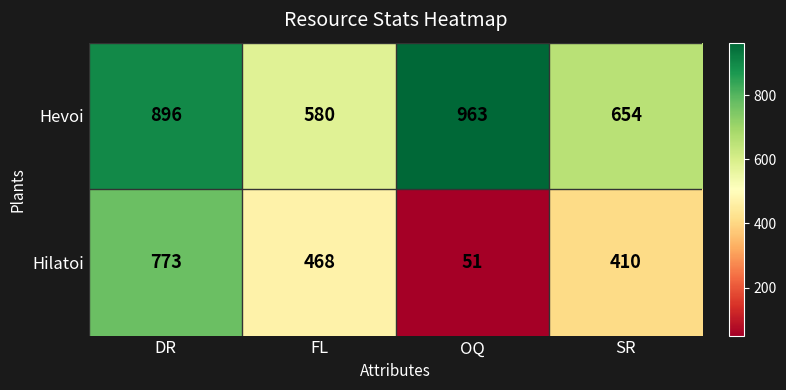

What is the difference between the second highest and second lowest values in the Hevoi series?

242